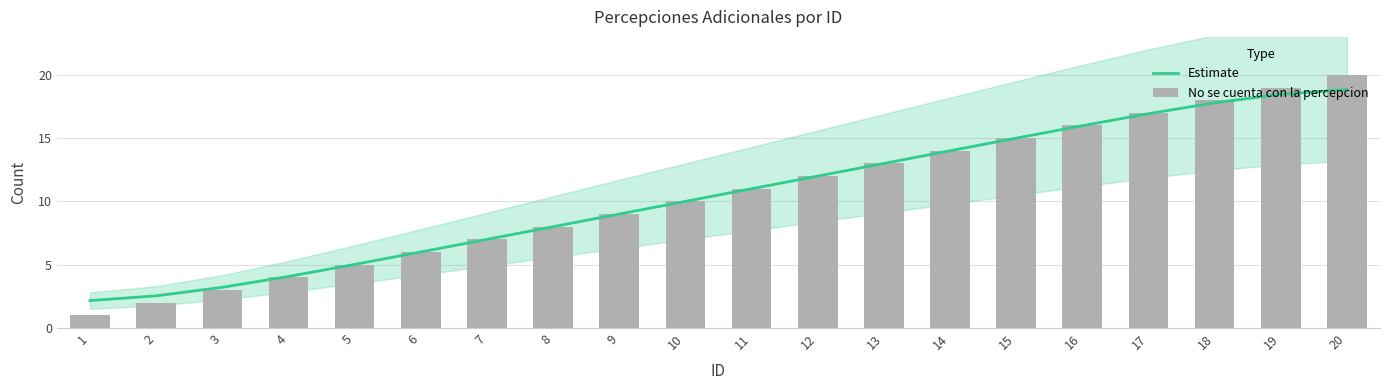

The value of Estimate at 8 is 8.0. True or false?

True